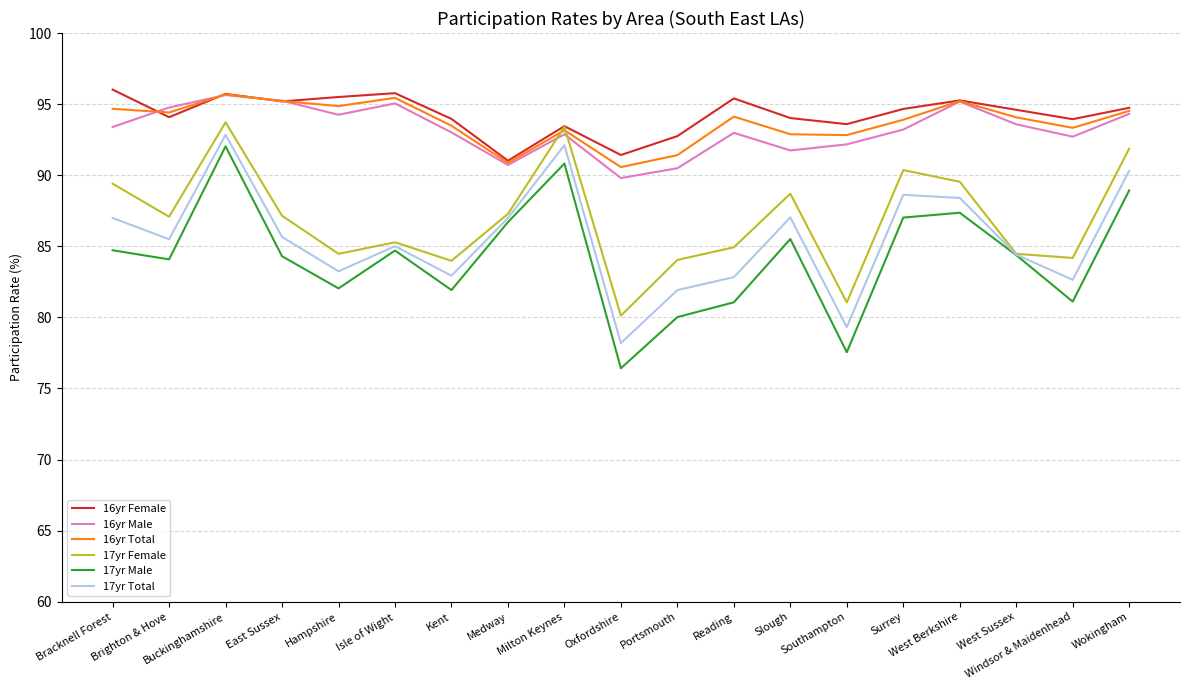

What is the highest value of the 16yr Female series?

96.0